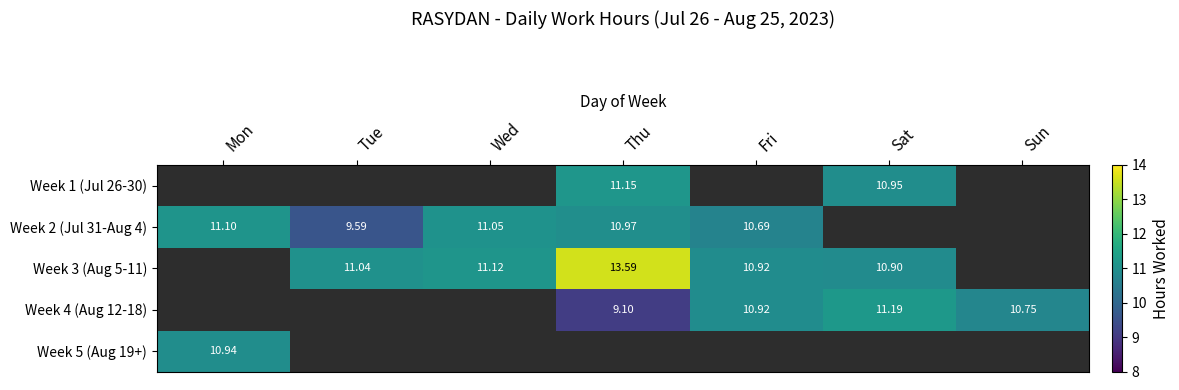

Is the value of Week 2 (Jul 31-Aug 4) at Sat greater than the value of Week 3 (Aug 5-11) at Wed?

No